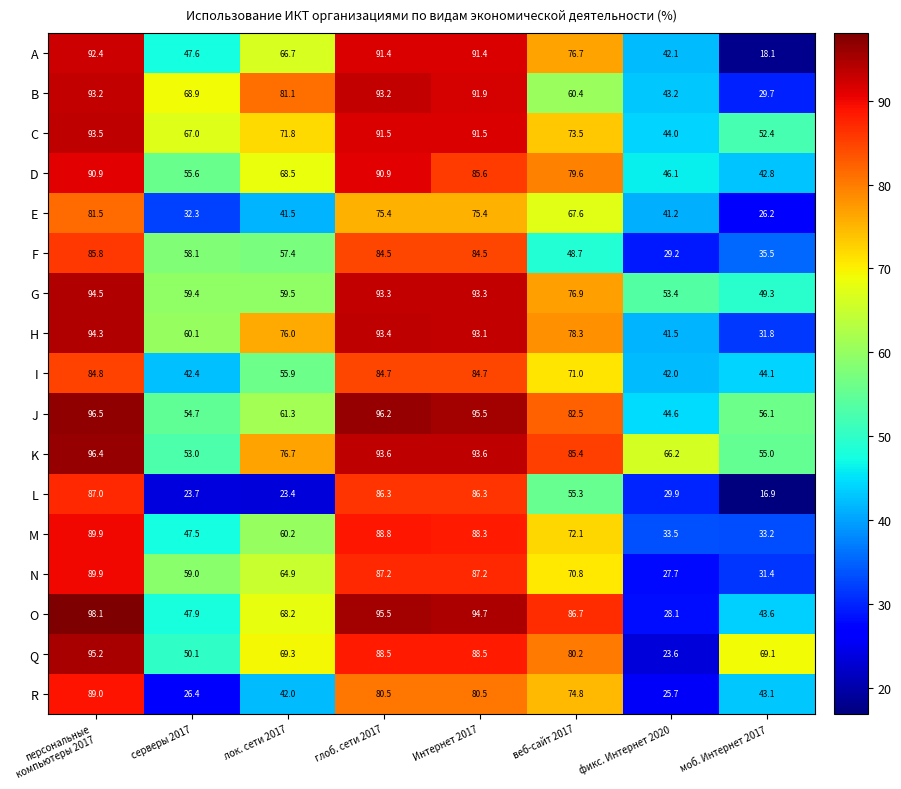

Where is M nearest to the value 61?

лок. сети 2017